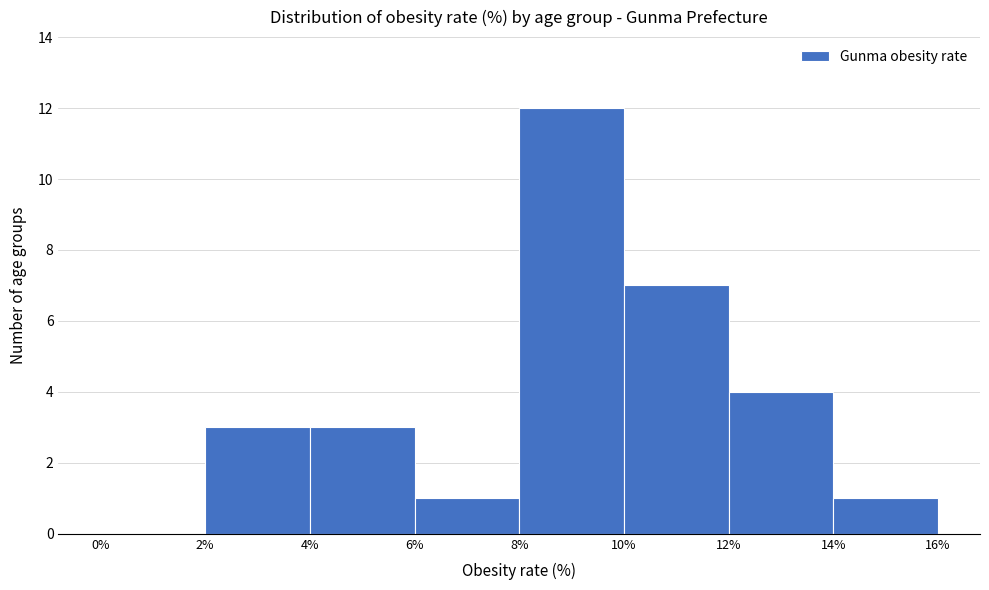

Reading left to right, list every bar in this chart as the range it spans on the x-axis followed by its height. The values are not printed on the chart, so give them approximately, as read against the axis.

0% to 2%: 0
2% to 4%: 3
4% to 6%: 3
6% to 8%: 1
8% to 10%: 12
10% to 12%: 7
12% to 14%: 4
14% to 16%: 1